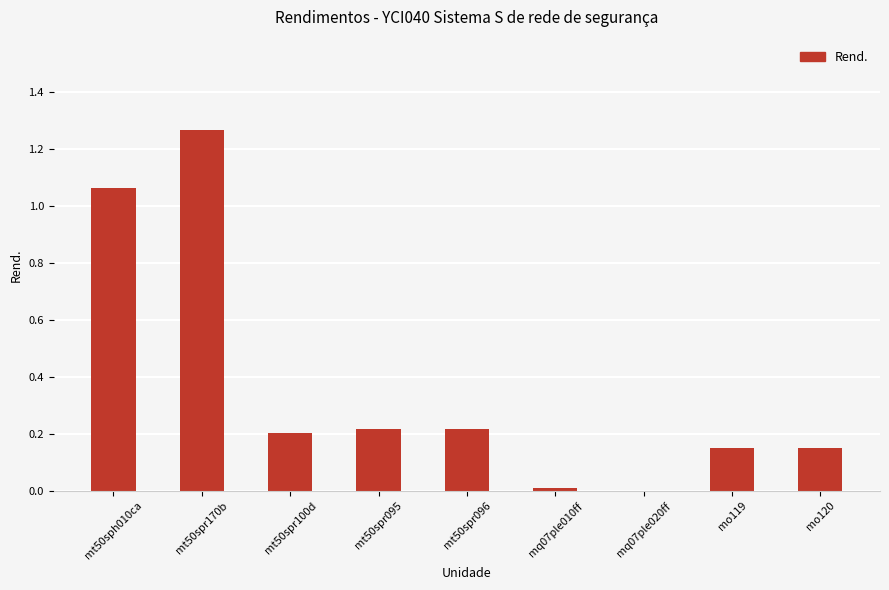

Are the bars horizontal?

No